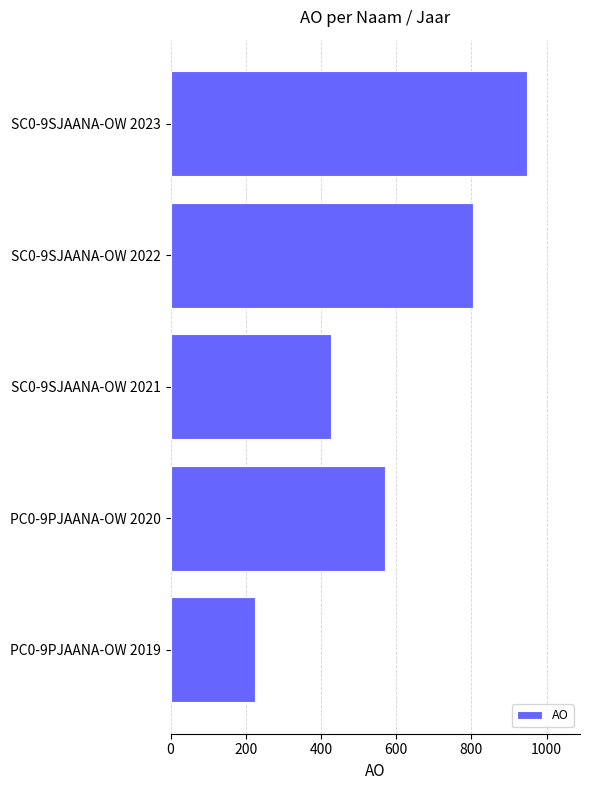

What is the change in value from SC0-9SJAANA-OW 2021 to PC0-9PJAANA-OW 2020?

+142